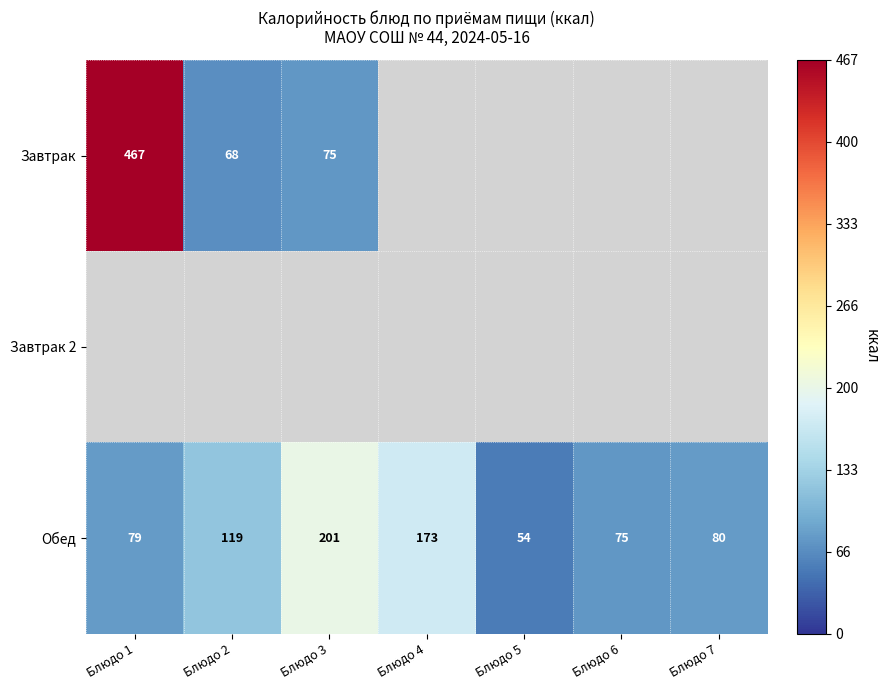

Where does the Обед series first go above 80?

Блюдо 2